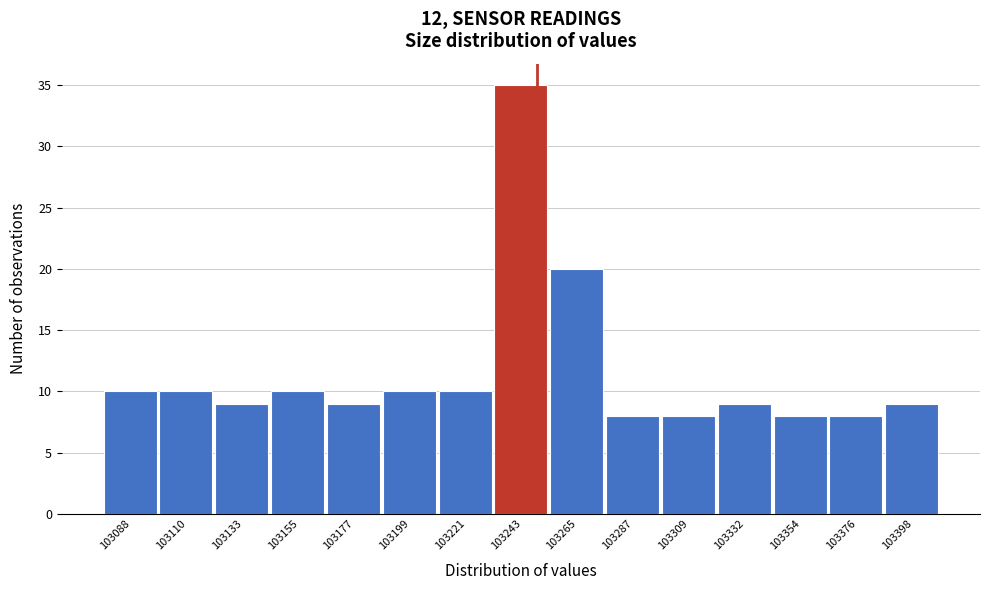

What is the height of the bar covering 103385 to 103410 on the x-axis? Neither the bar edges nor the heights are printed on the chart, so give them approximately, as read against the axes.

9